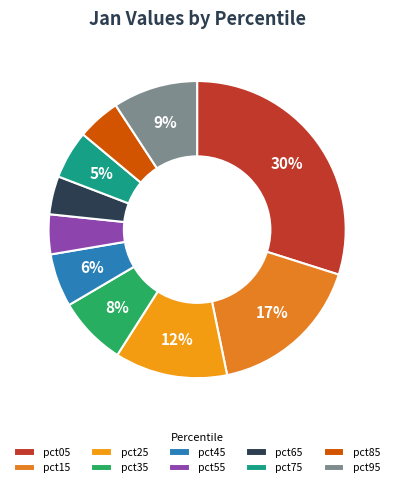

Does pct15 represent more than half of the total?

No